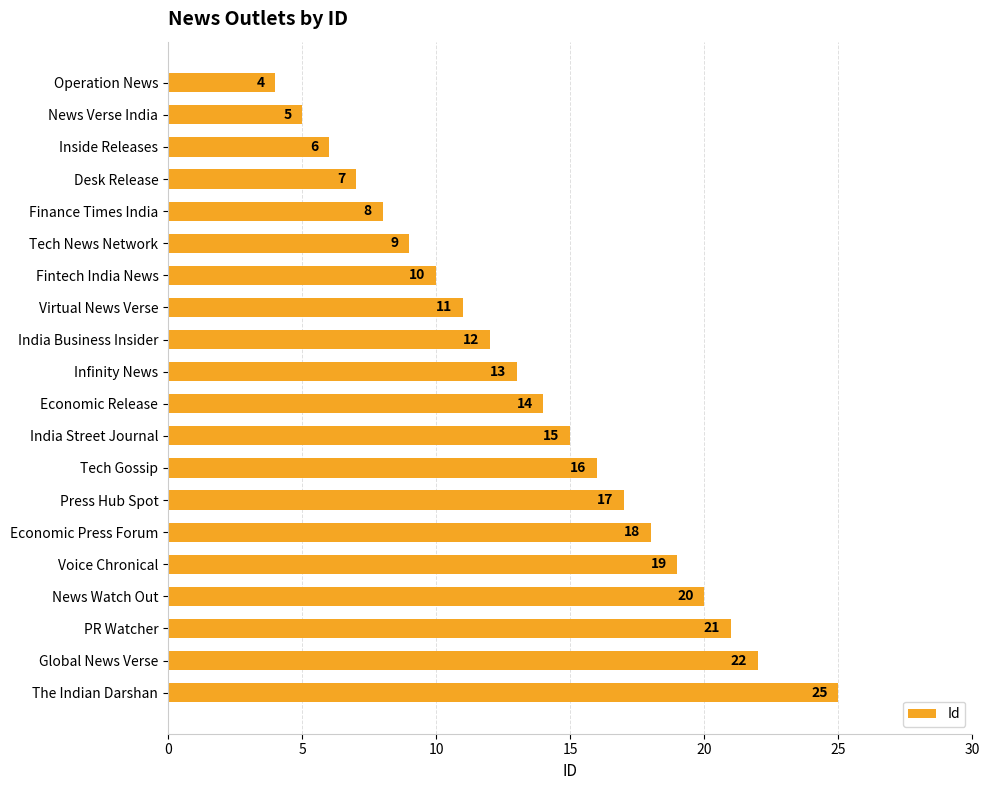

Is it true that the value at Global News Verse is 22?

True